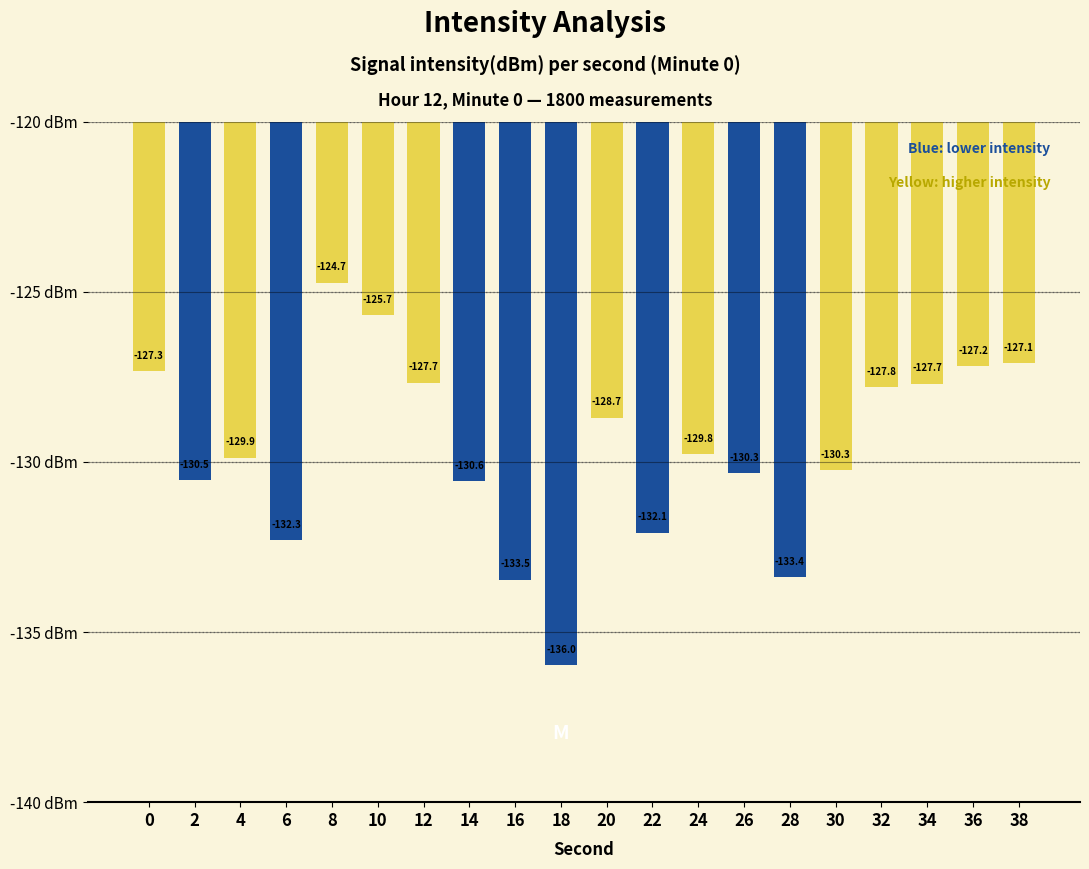

What is the value of the 15th bar from the left?

-133.4